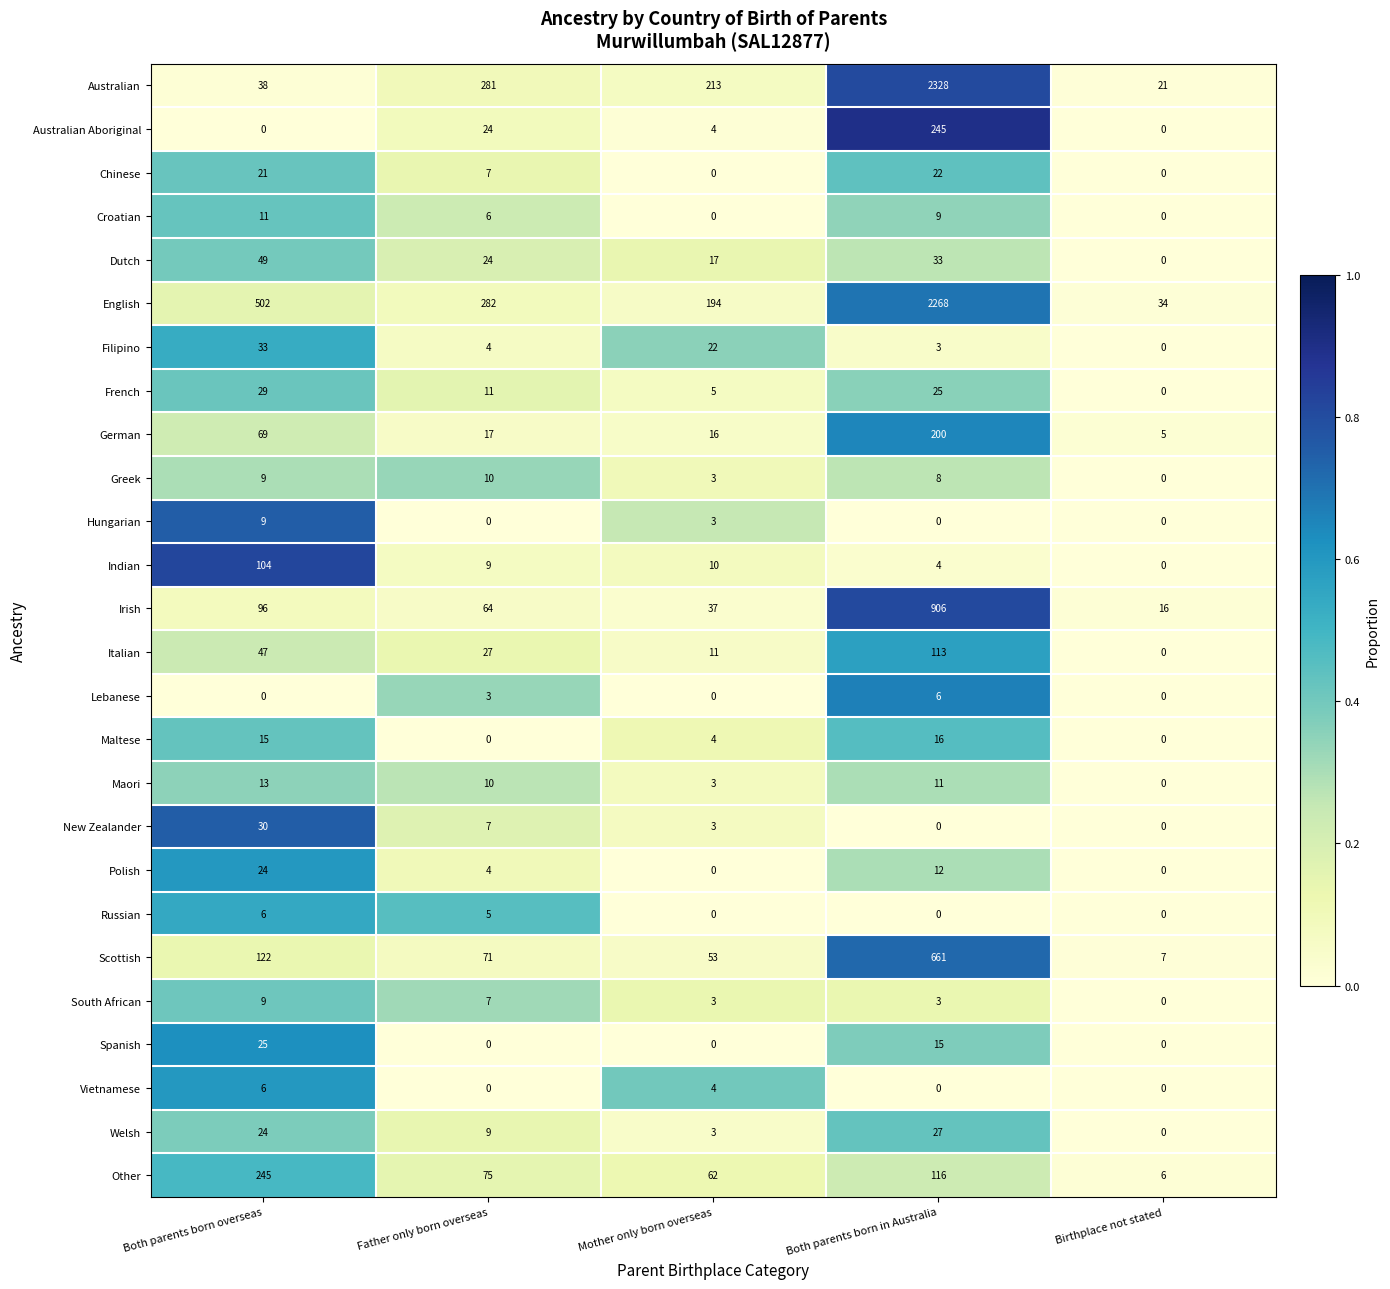

What is the difference between the highest and lowest values at Father only born overseas?

282